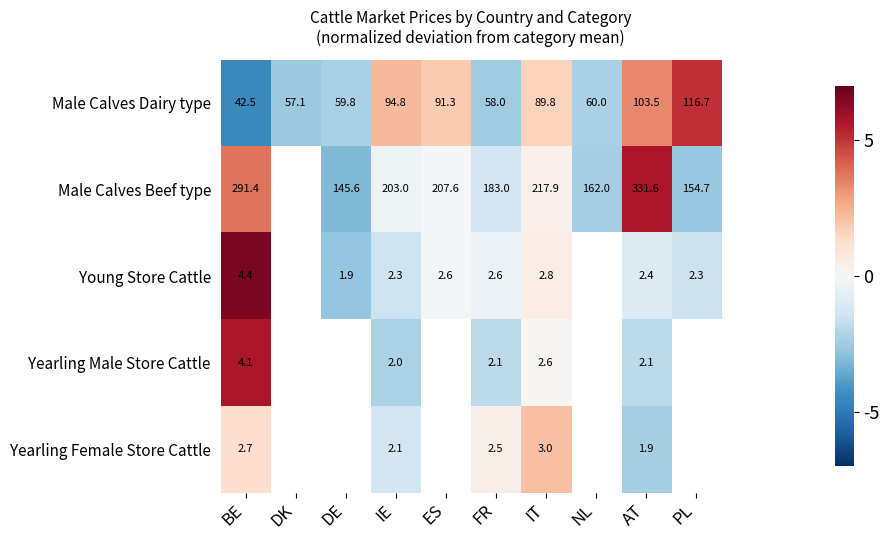

Between IE and IT, which series saw the biggest shift?

Male Calves Beef type